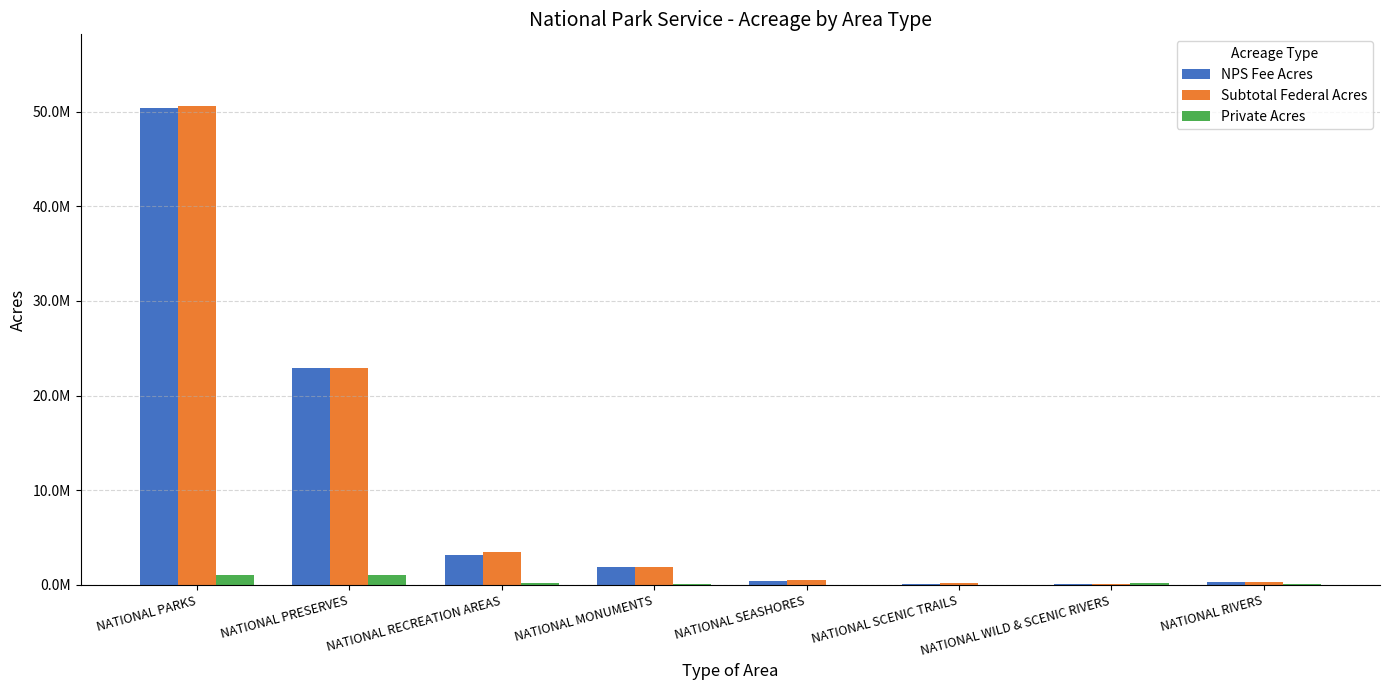

Between NATIONAL MONUMENTS and NATIONAL SEASHORES, which series saw the biggest shift?

NPS Fee Acres